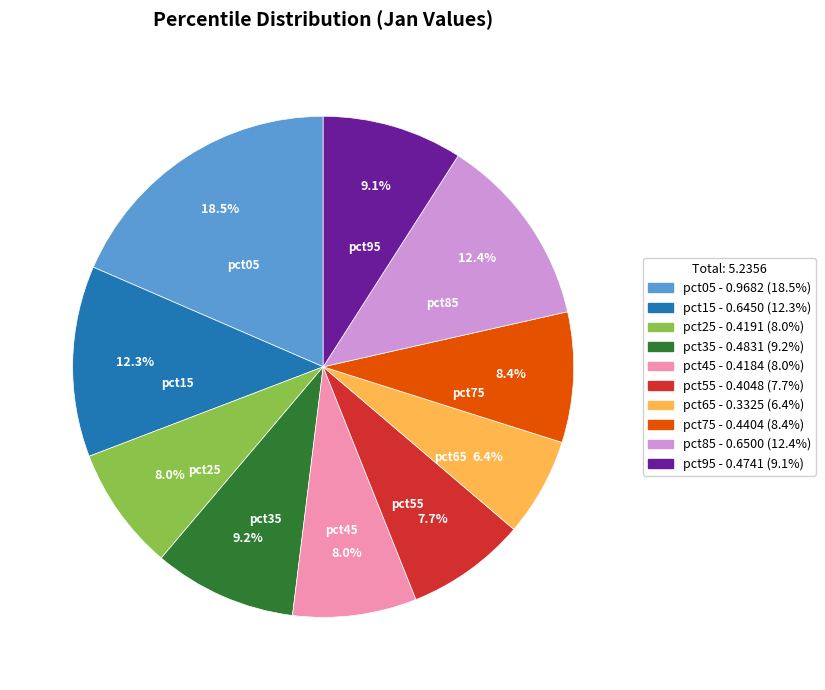

How much of the chart is everything except pct15?

87.7%